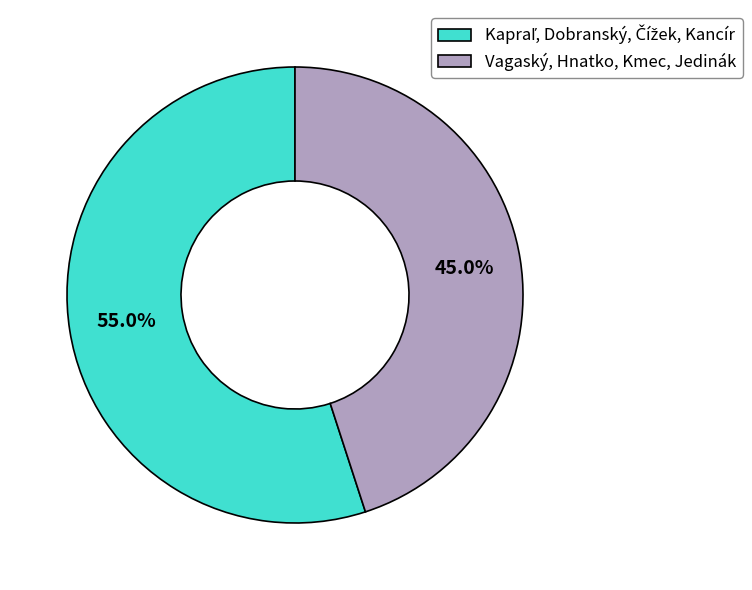

Does any single category account for the majority?

Yes